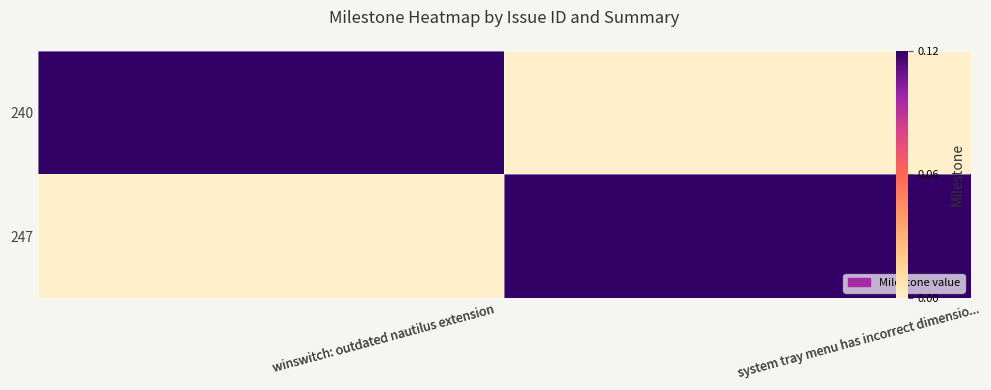

What is the sum of all 247 values?

0.1